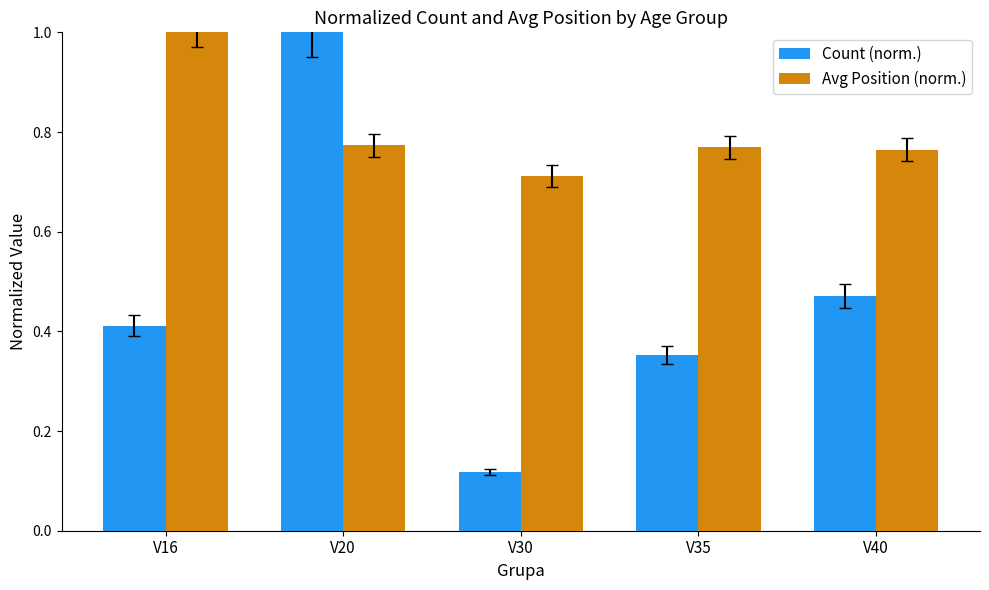

What is the total value across all series at V35?

1.1